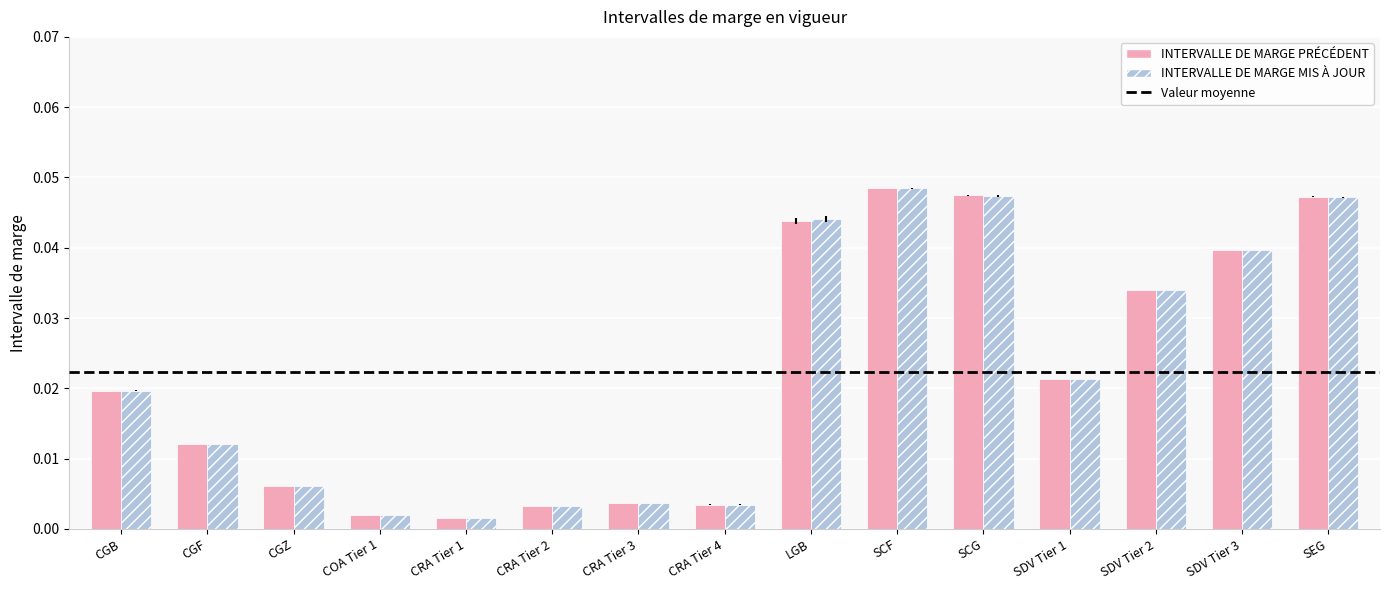

What is the label of the 15th bar from the right?

CGB